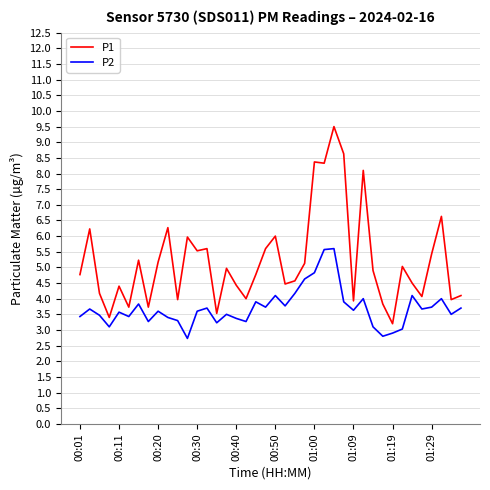

True or false: P1 has more than 1 points higher than both neighbors.

True